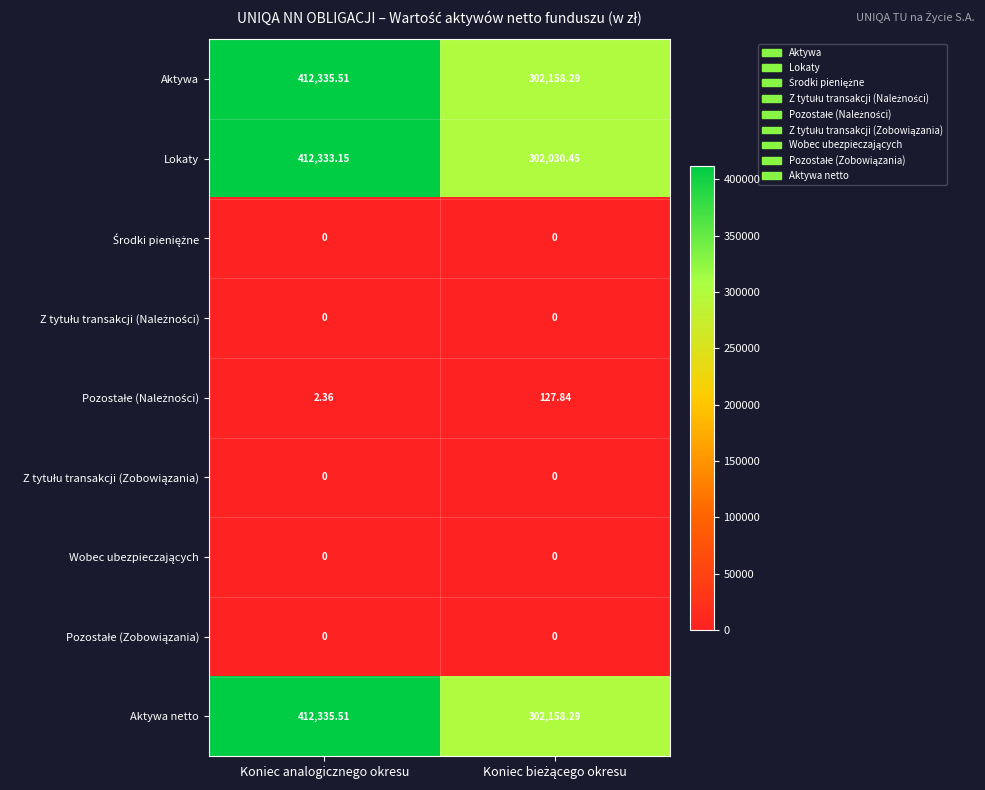

How many distinct data groups are displayed?

9